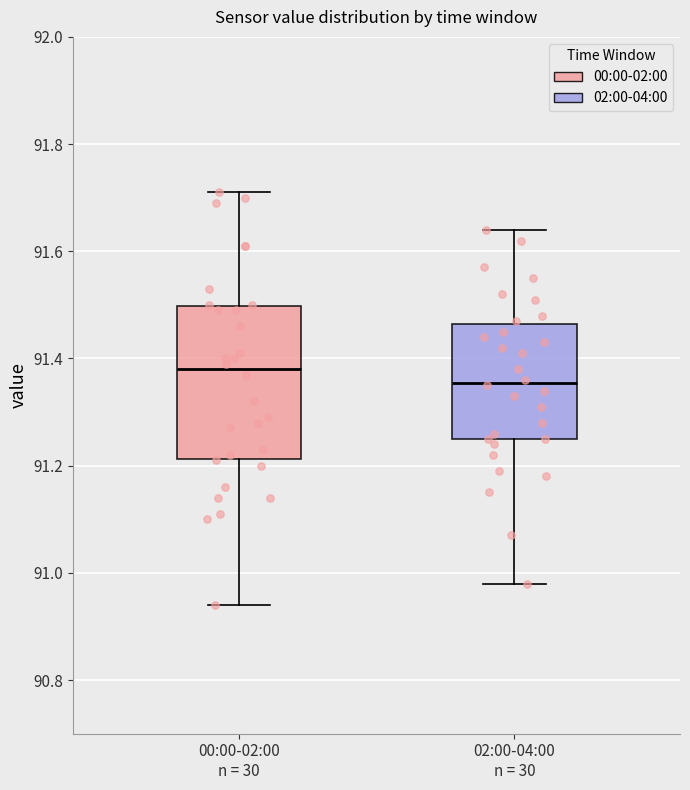

Where does the upper whisker of the box for 02:00-04:00 n = 30 end on the y-axis? The values are not printed on the chart, so give them approximately, as read against the axis.

91.64